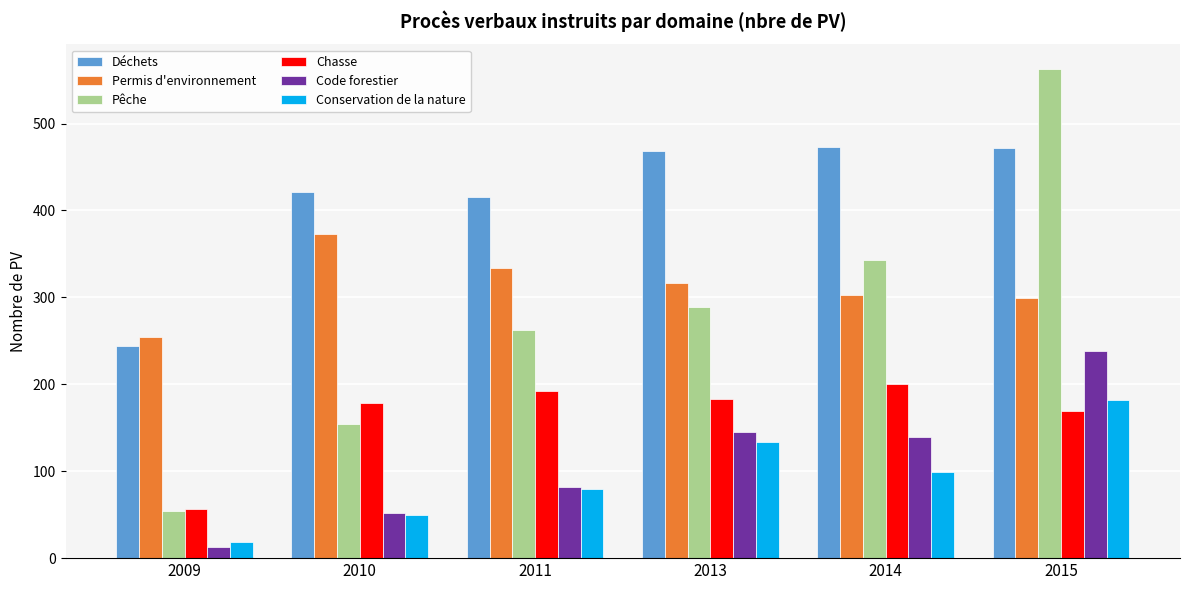

Which series has the widest spread of values?

Pêche